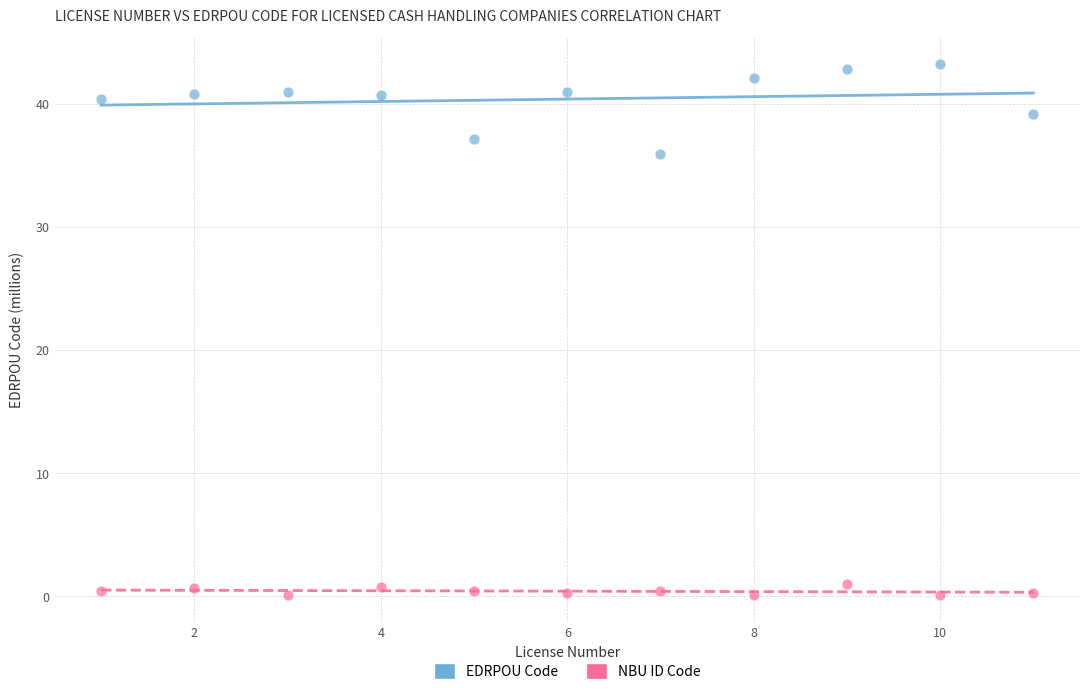

Across all data points, what is the range of Y values (max minus min)?

43.2